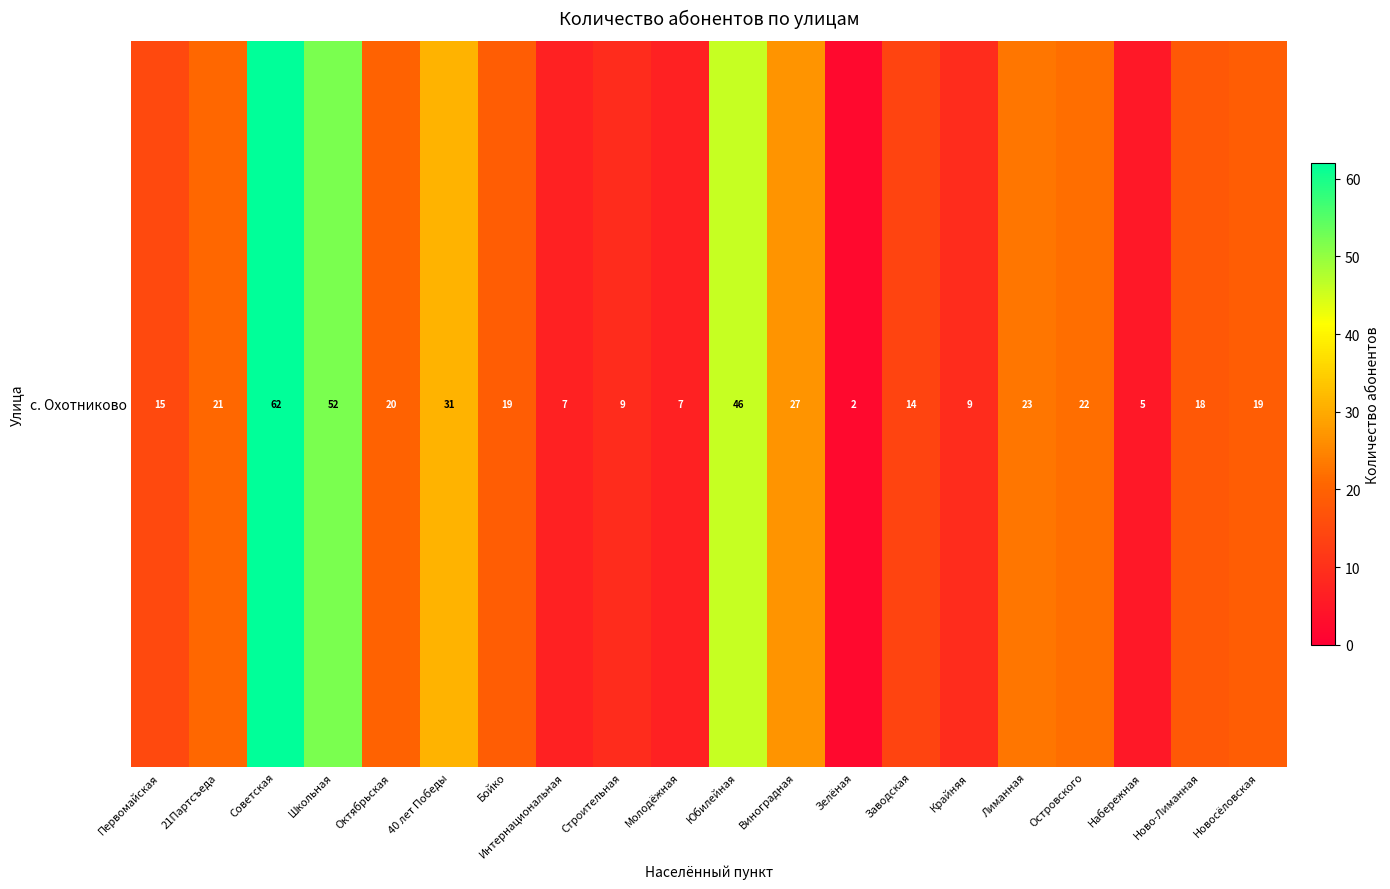

What is the smallest value displayed?

2